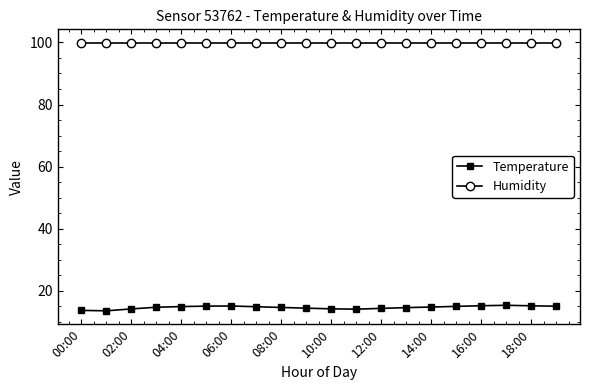

List the series in order of their peak value, lowest first.

Temperature, Humidity